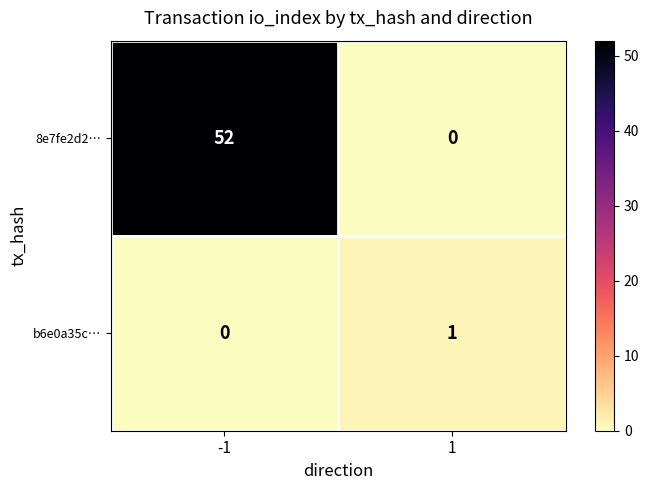

At which category is the sum across all series the highest?

-1